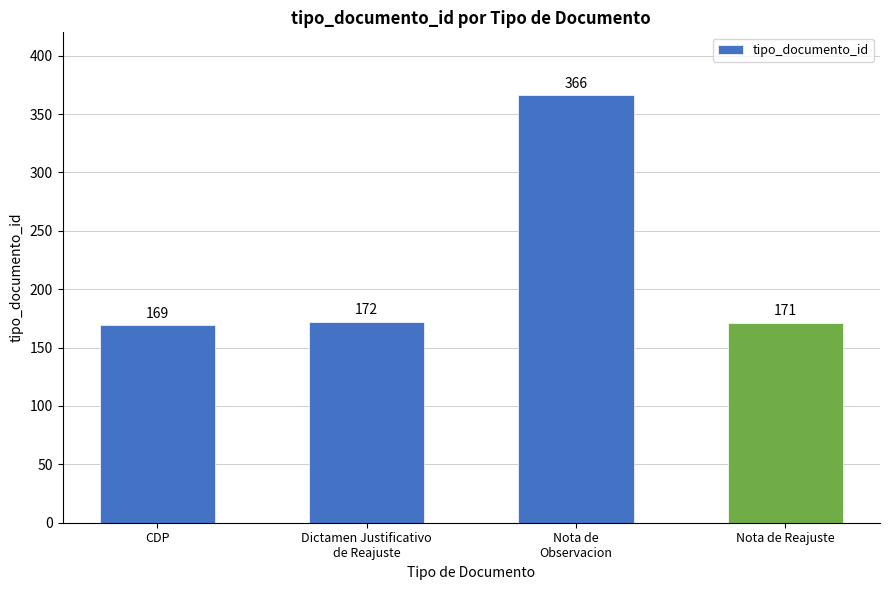

The chart shows a value of 169 at CDP. True or false?

True